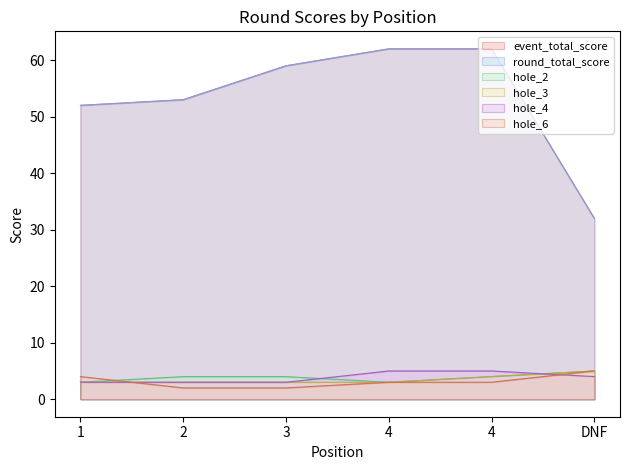

At which label does hole_2 reach its peak?

DNF